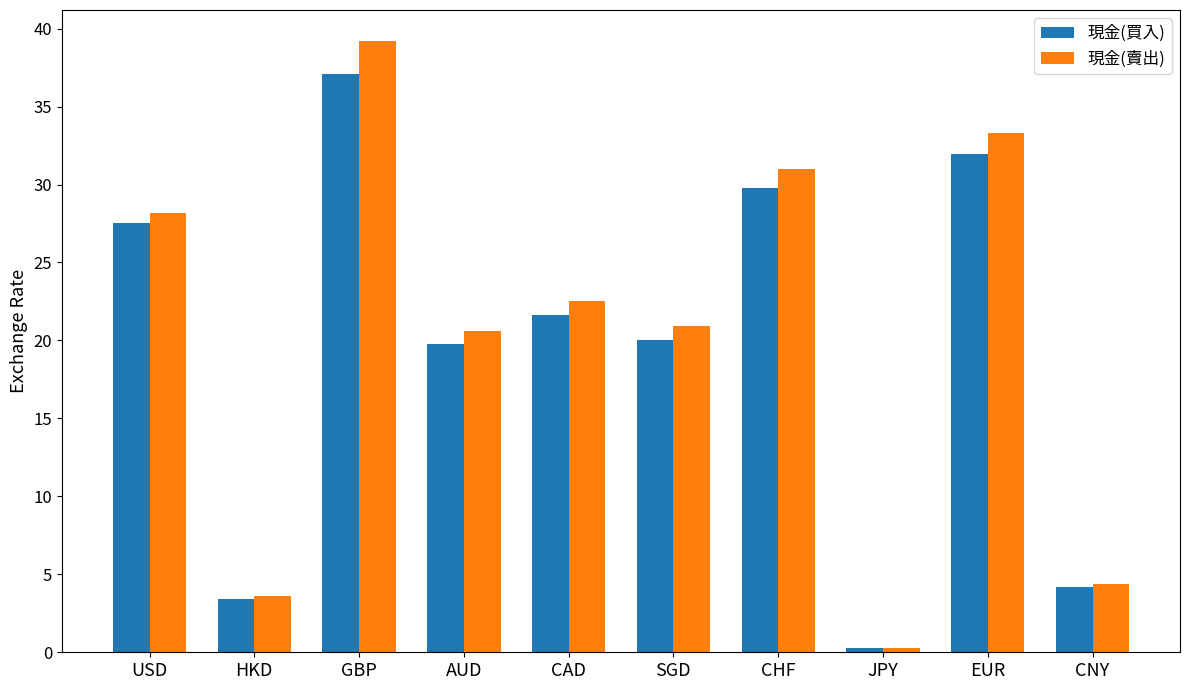

What is the total value across all series at JPY?

0.5